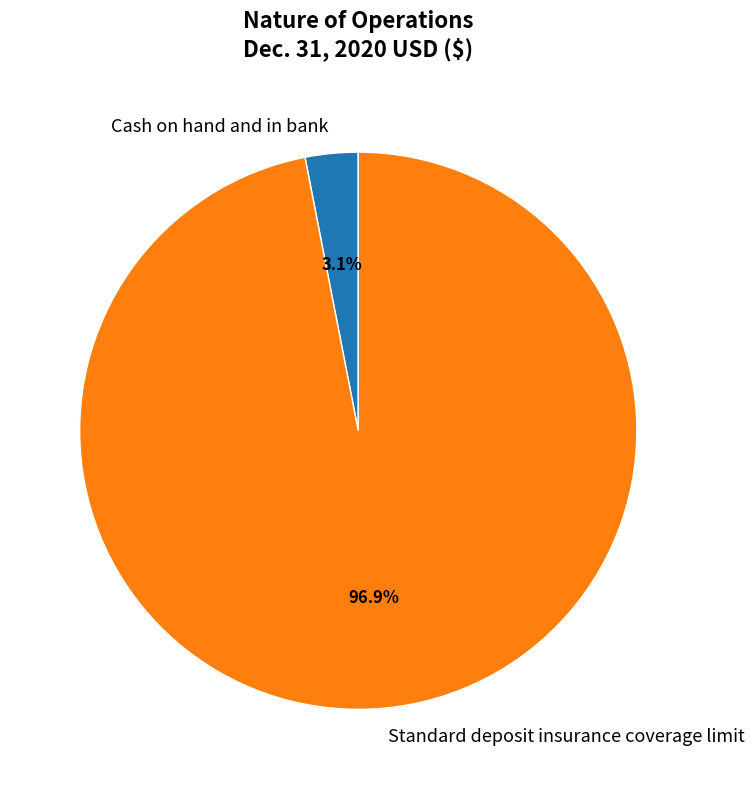

Rank the categories by value from lowest to highest.

Cash on hand and in bank, Standard deposit insurance coverage limit